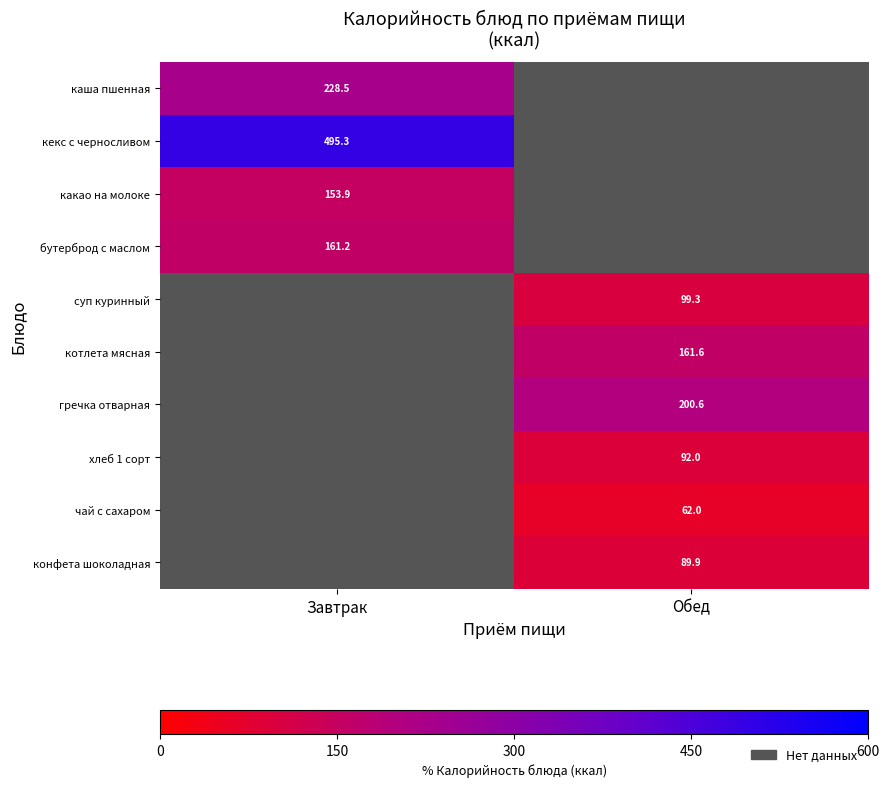

Is the value of котлета мясная at Обед greater than the value of бутерброд с маслом at Завтрак?

Yes